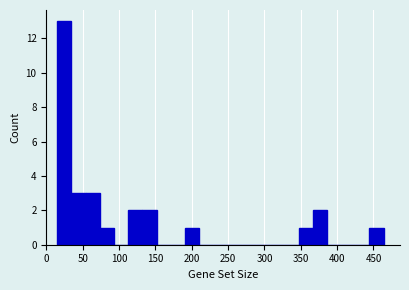

Around what value on the x-axis is the tallest bar? Give the approximate position of its centre, as read against the axis.

25